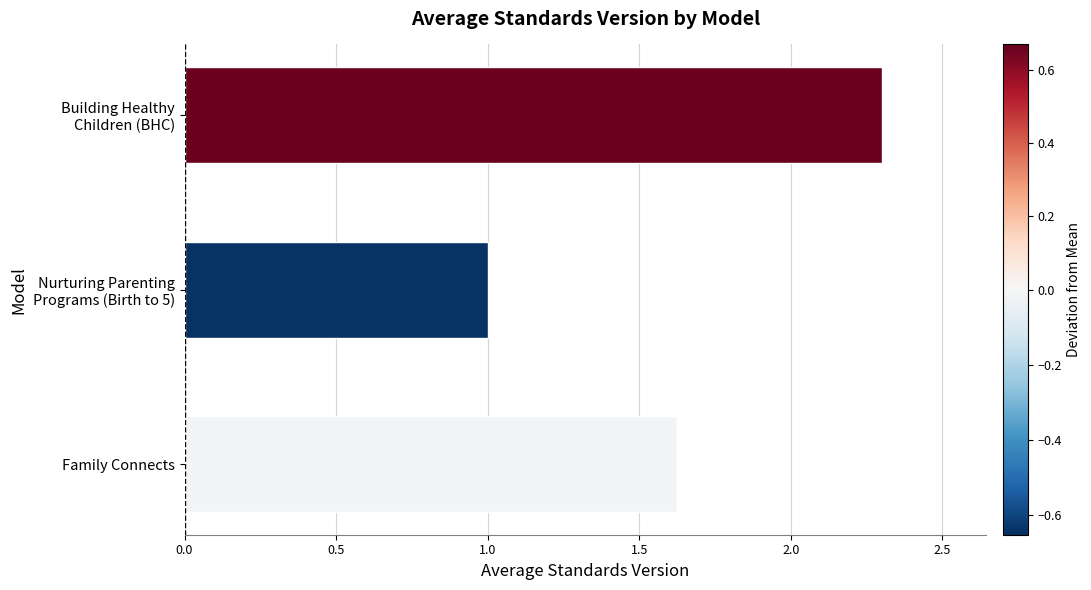

Which category has the highest value across all series?

Building Healthy
Children (BHC)